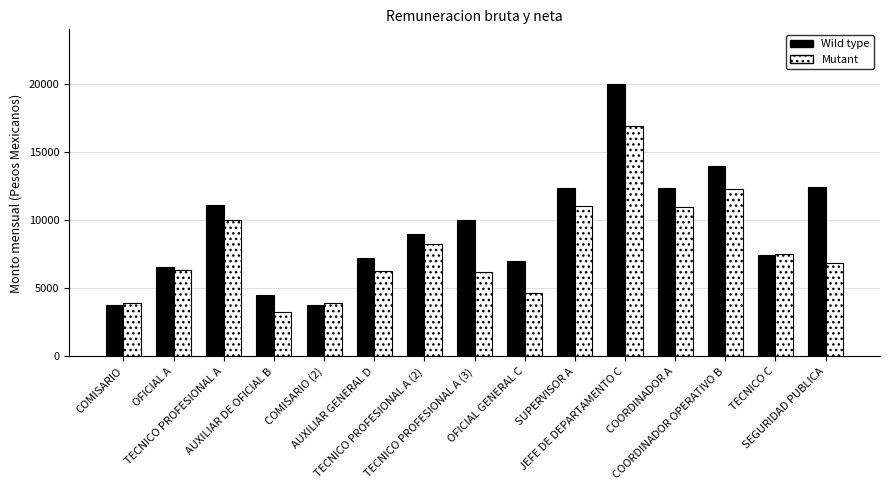

Between TECNICO PROFESIONAL A (2) and COORDINADOR OPERATIVO B, which series saw the biggest shift?

Wild type